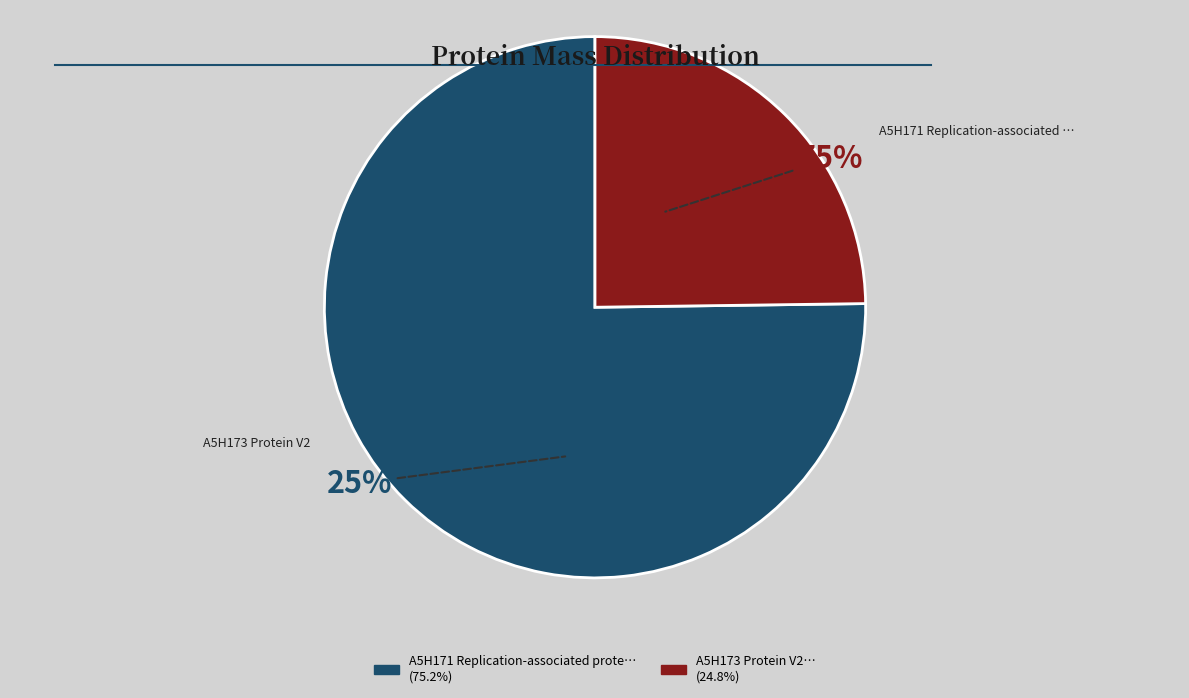

What is the change in value from A5H171 Replication-associated protein to A5H173 Protein V2?

-27432.4